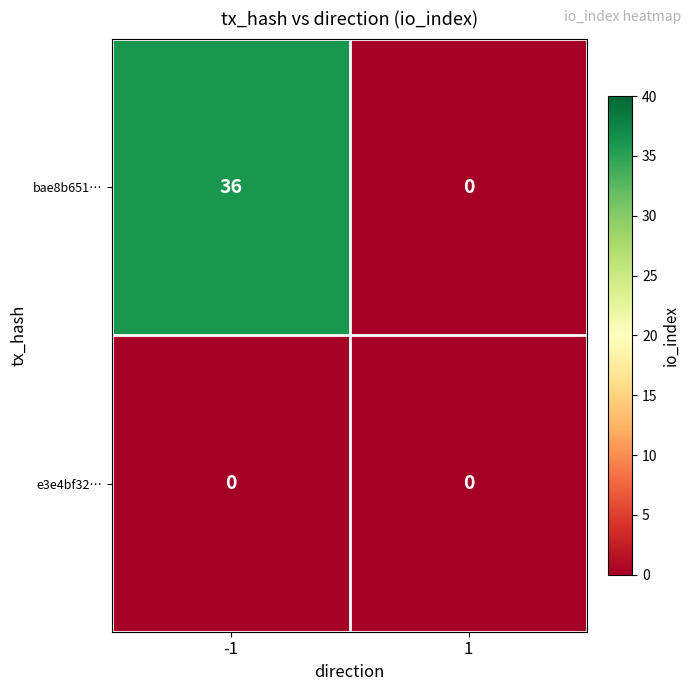

True or false: bae8b651… has a value of 0 at 1.

True